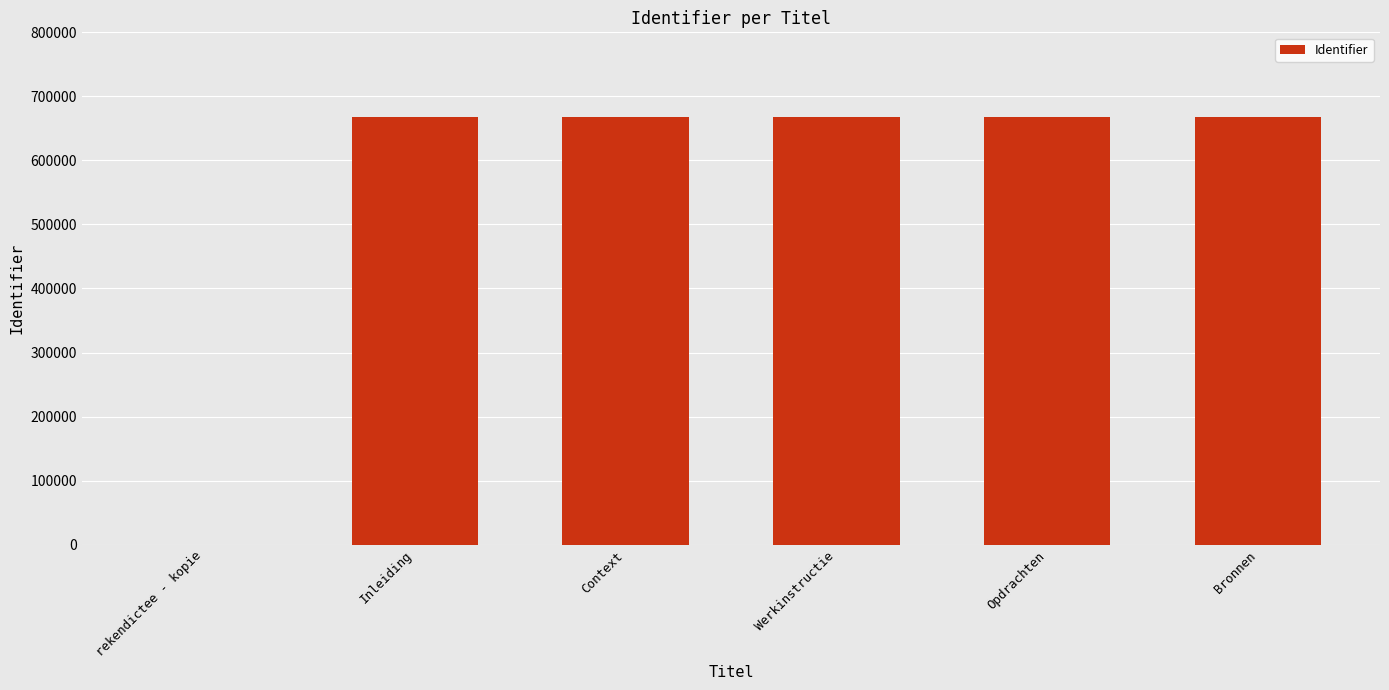

Which has a higher value, Inleiding or rekendictee - kopie?

Inleiding